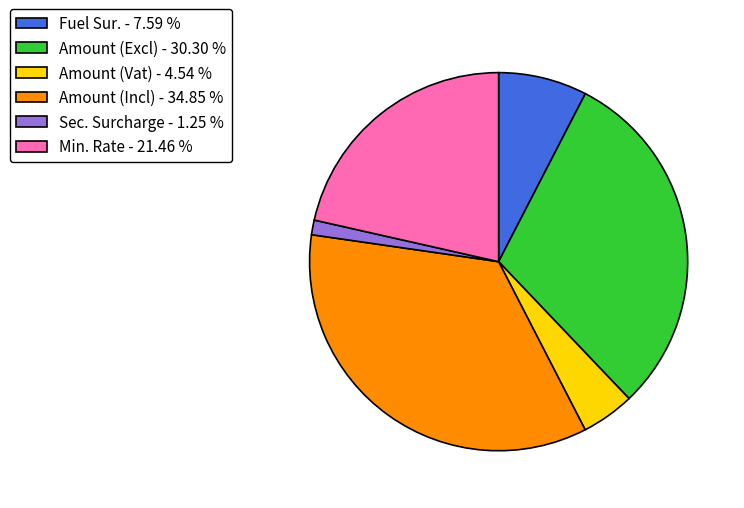

Is it true that Amount (Excl) is 30% of the pie?

True